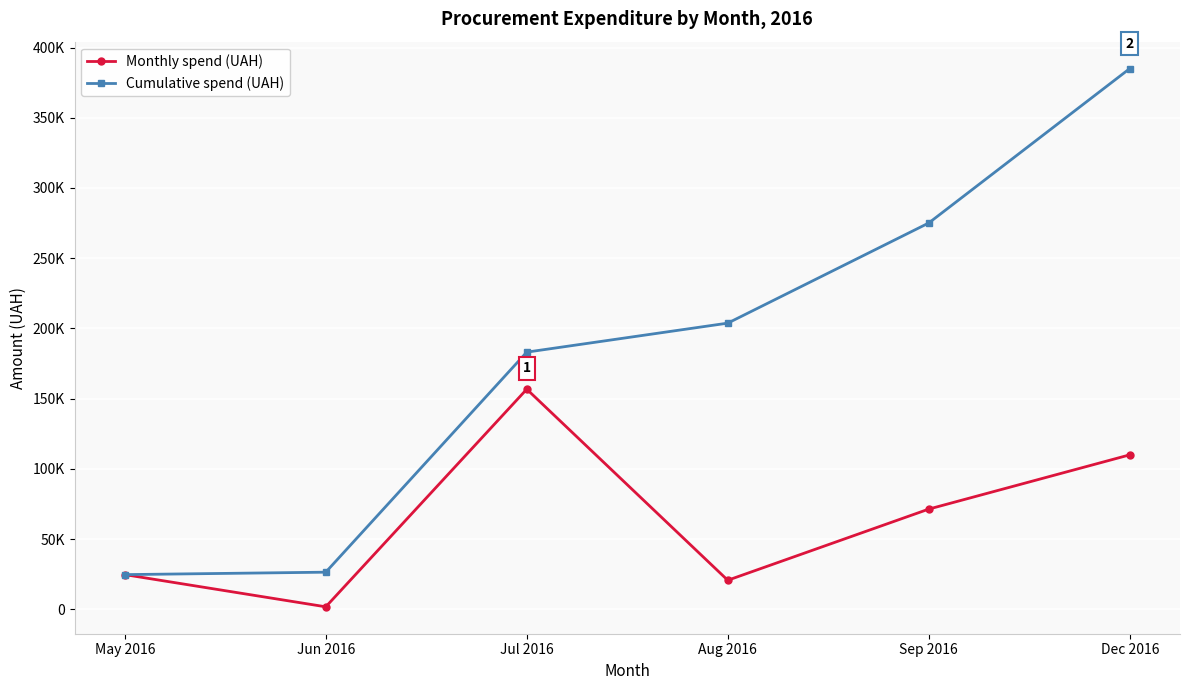

True or false: Monthly spend (UAH) and Cumulative spend (UAH) intersect in this chart.

False